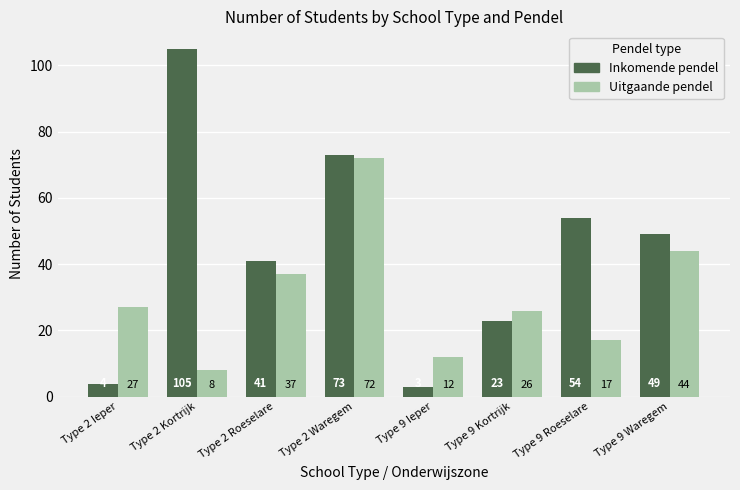

Between Type 2 Kortrijk and Type 9 Kortrijk, which series saw the biggest shift?

Inkomende pendel